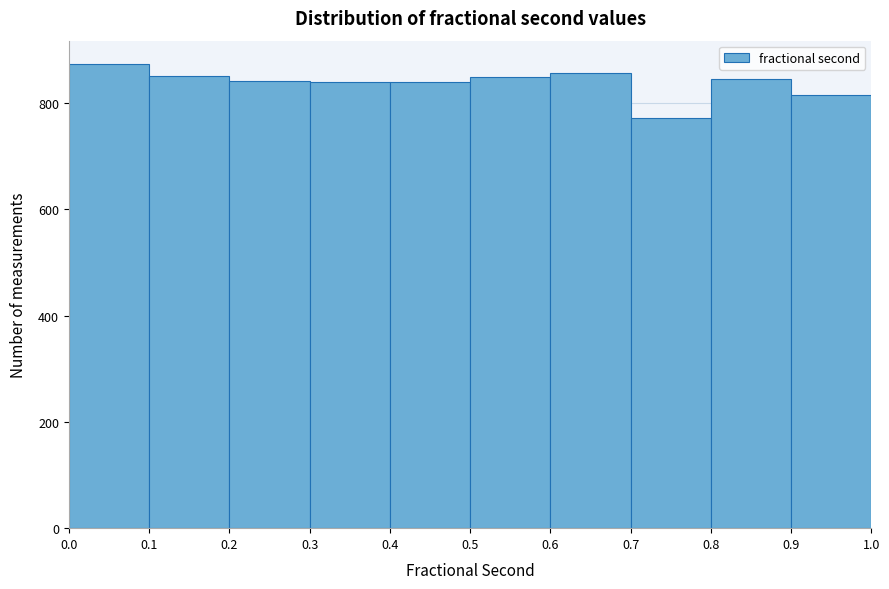

Reading left to right, transcribe this chart: for each bar, give the range it covers on the x-axis and its height. The values are not printed on the chart, so give them approximately, as read against the axis.

0.0 to 0.1: 880
0.1 to 0.2: 860
0.2 to 0.3: 840
0.3 to 0.4: 840
0.4 to 0.5: 840
0.5 to 0.6: 860
0.6 to 0.7: 860
0.7 to 0.8: 780
0.8 to 0.9: 840
0.9 to 1.0: 820